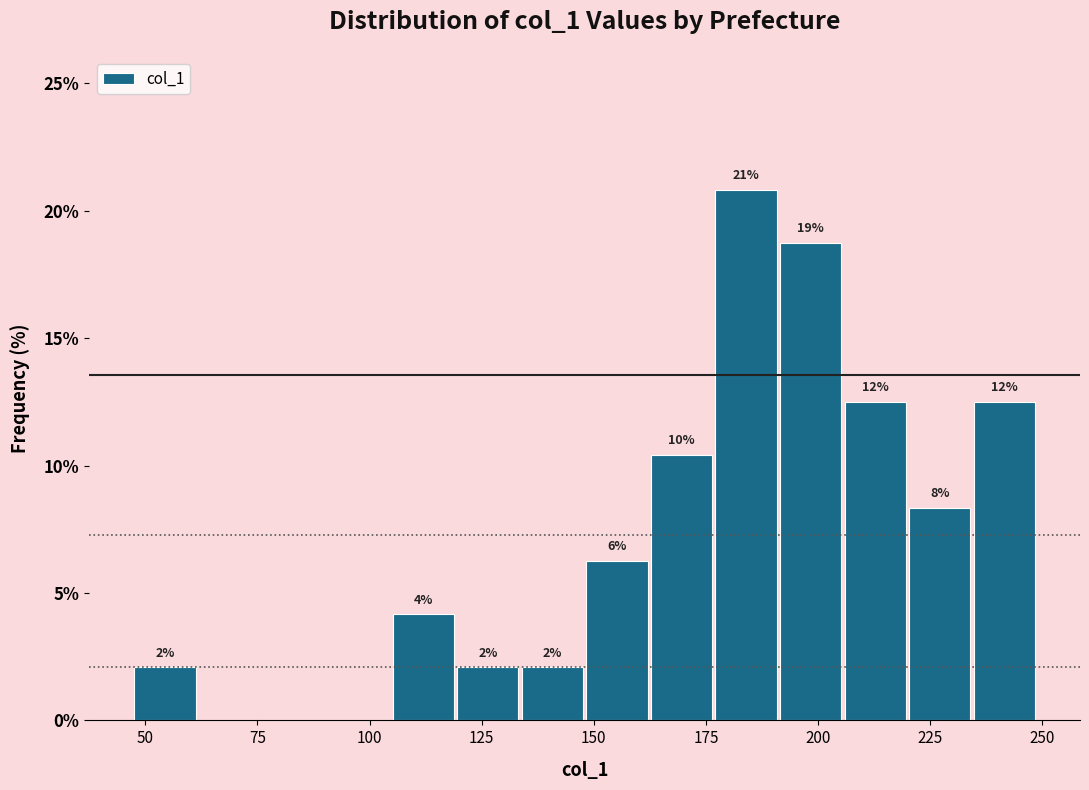

Around what value on the x-axis is the tallest bar? Give the approximate position of its centre, as read against the axis.

185